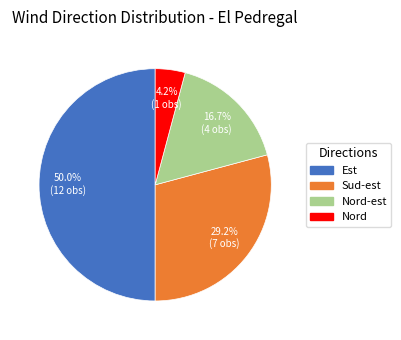

What is the largest slice in the pie chart?

Est